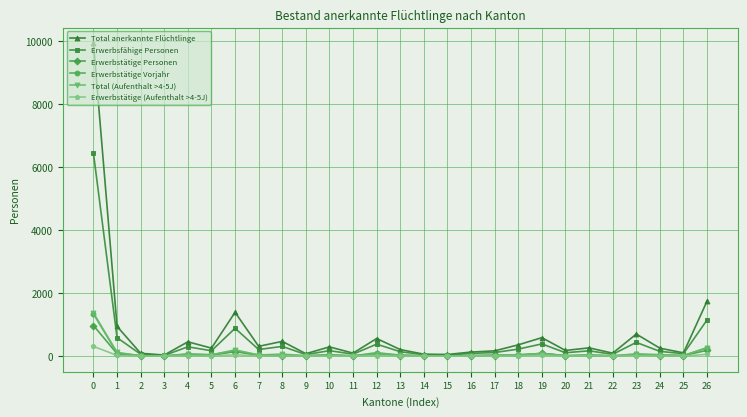

Is the value of Erwerbstätige Vorjahr at 22 greater than the value of Total anerkannte Flüchtlinge at 7?

No